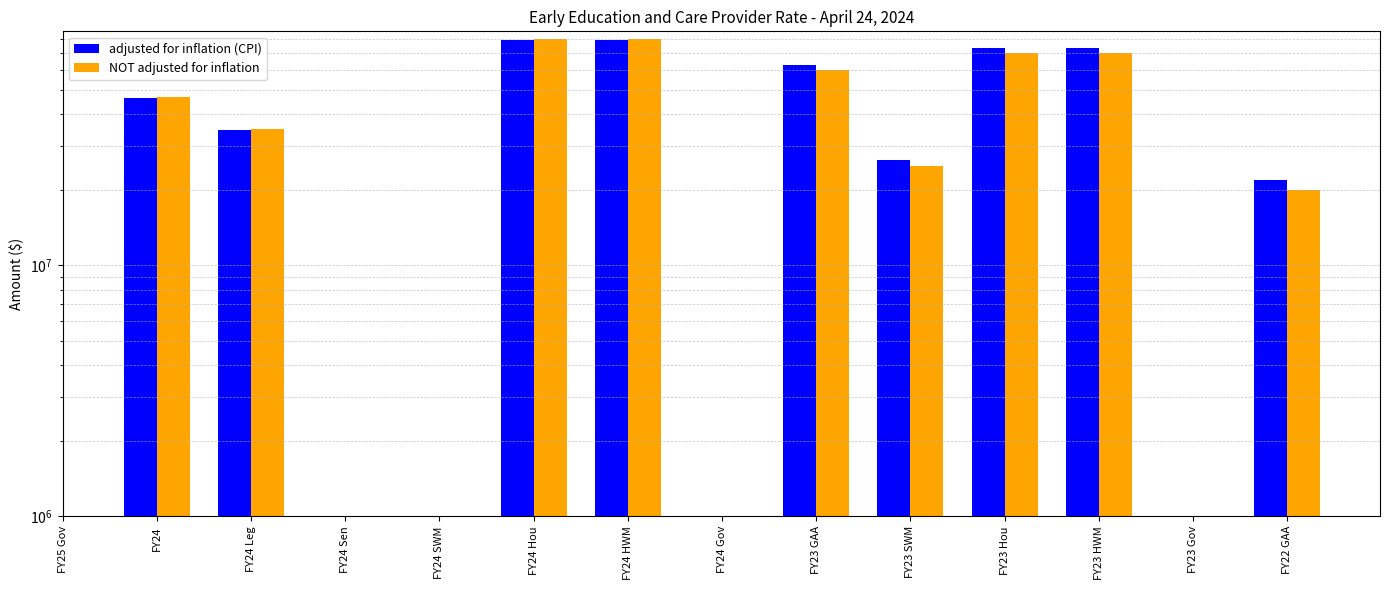

Is it true that NOT adjusted for inflation equals 80000000.0 at FY24 Hou?

True